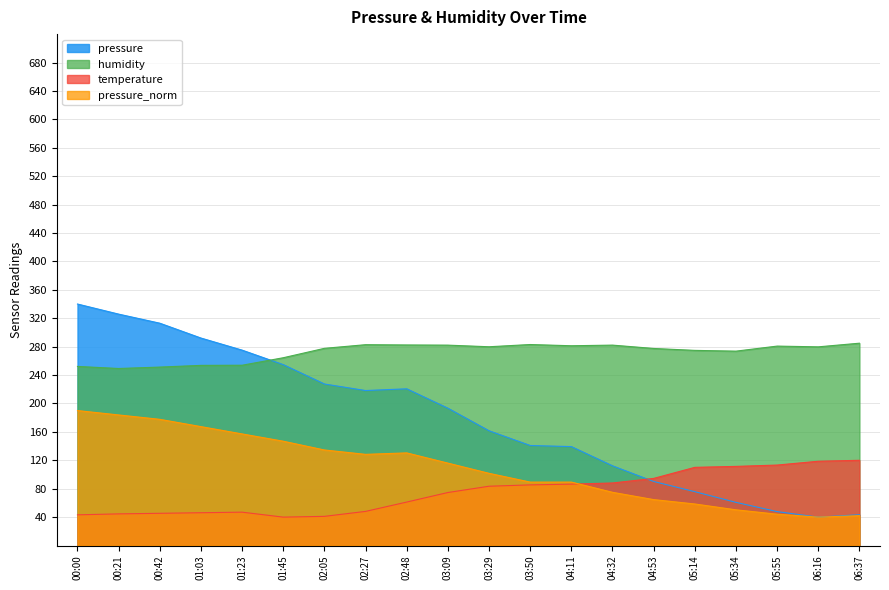

Rank the categories by humidity value from lowest to highest.

00:21, 00:42, 00:00, 01:03, 01:23, 01:45, 05:34, 05:14, 04:53, 02:05, 06:16, 03:29, 05:55, 04:11, 03:09, 04:32, 02:48, 02:27, 03:50, 06:37